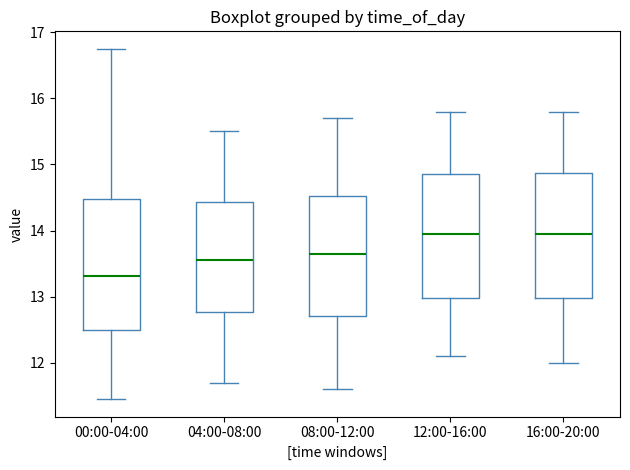

Where does the upper whisker of the box for 12:00-16:00 end on the y-axis? The values are not printed on the chart, so give them approximately, as read against the axis.

15.8